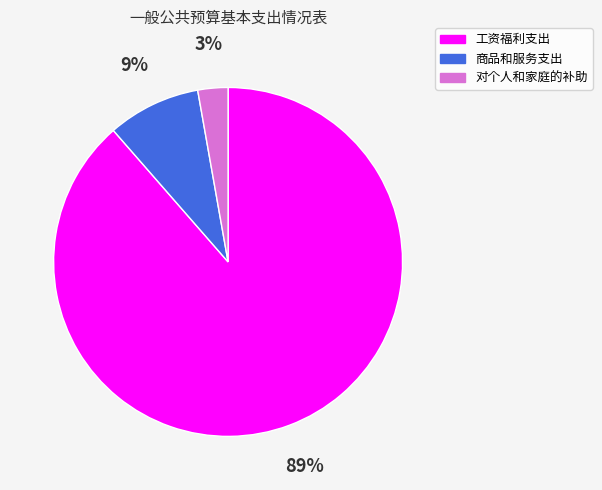

What is the largest slice in the pie chart?

工资福利支出